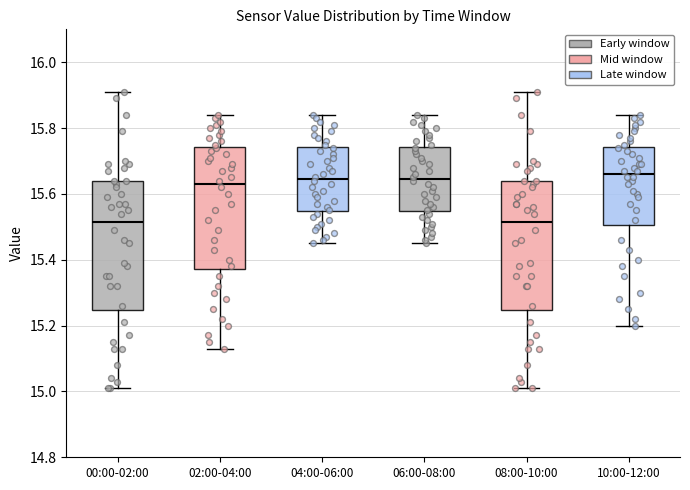

Reading left to right, transcribe this box plot: for each box, give where its median line is, the range the box spans, and where its two whiskers end, as read against the y-axis. The values are not printed on the chart, so give them approximately, as read against the axis.

00:00-02:00: median 15.52, box 15.24 to 15.64, whiskers 15.02 to 15.92
02:00-04:00: median 15.64, box 15.38 to 15.74, whiskers 15.14 to 15.84
04:00-06:00: median 15.64, box 15.54 to 15.74, whiskers 15.46 to 15.84
06:00-08:00: median 15.64, box 15.54 to 15.74, whiskers 15.46 to 15.84
08:00-10:00: median 15.52, box 15.24 to 15.64, whiskers 15.02 to 15.92
10:00-12:00: median 15.66, box 15.50 to 15.74, whiskers 15.20 to 15.84